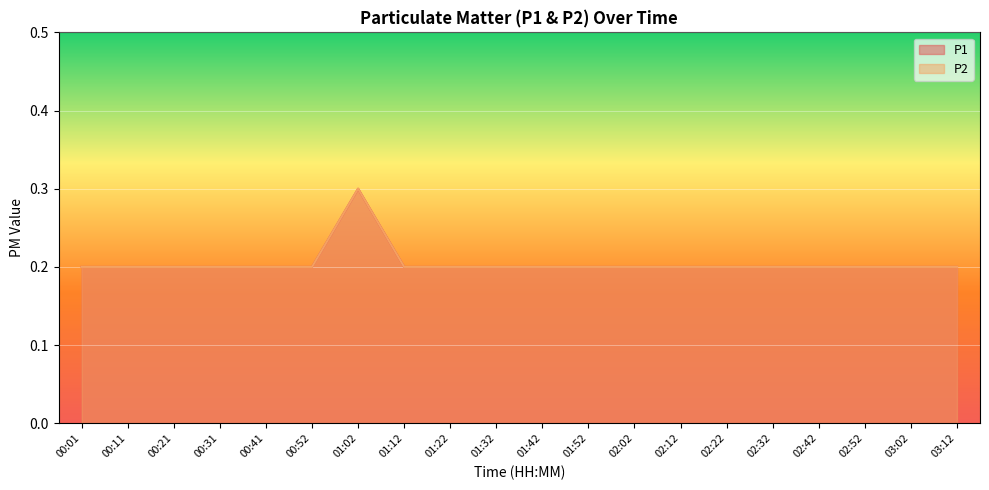

Count the number of data series in this chart.

2